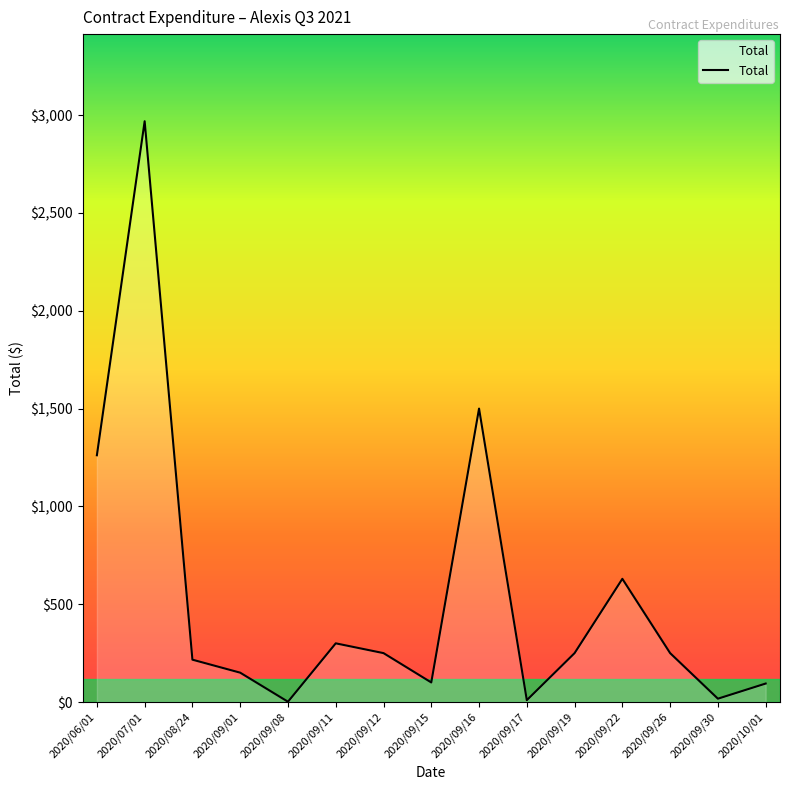

Approximately how many times larger is the value at 2020/10/01 compared to 2020/09/11?

0.3